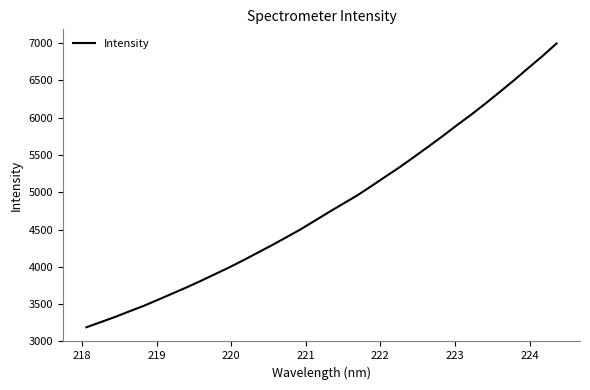

What is the maximum value shown in the chart?

6995.7